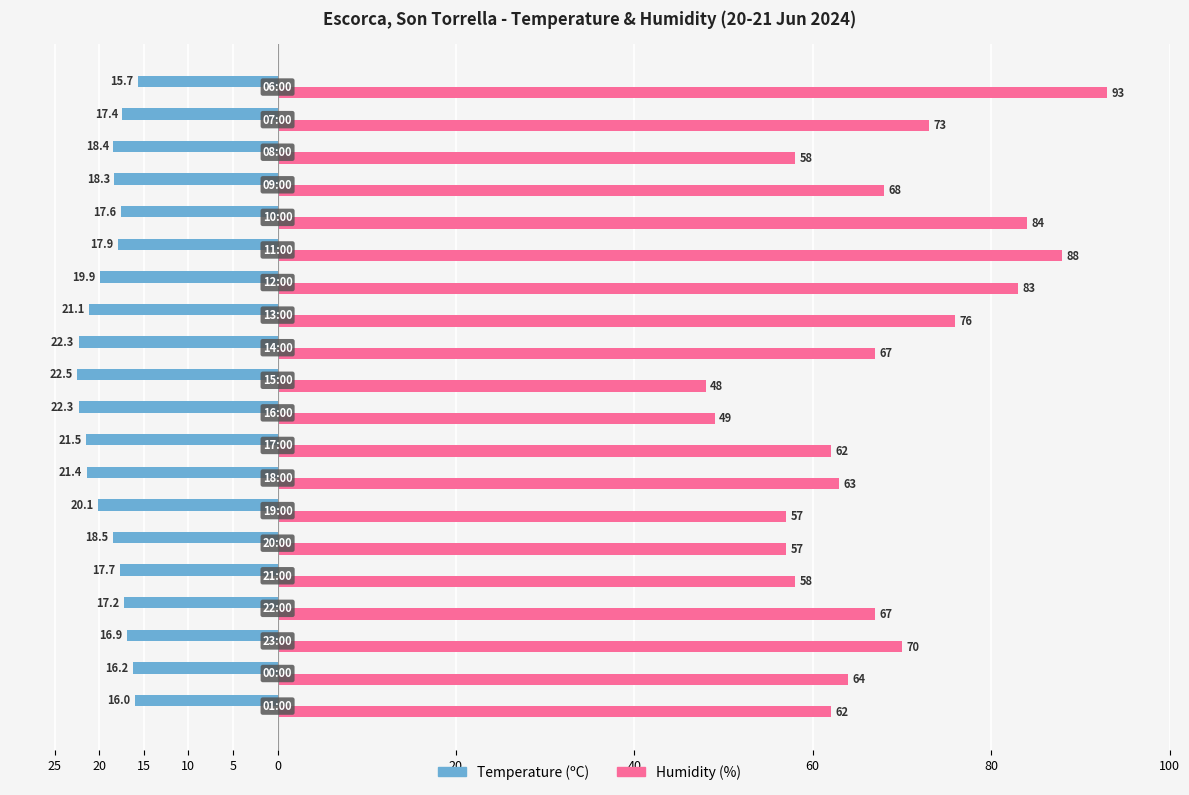

What are all the series names shown in the legend?

Temperature (ºC), Humidity (%)